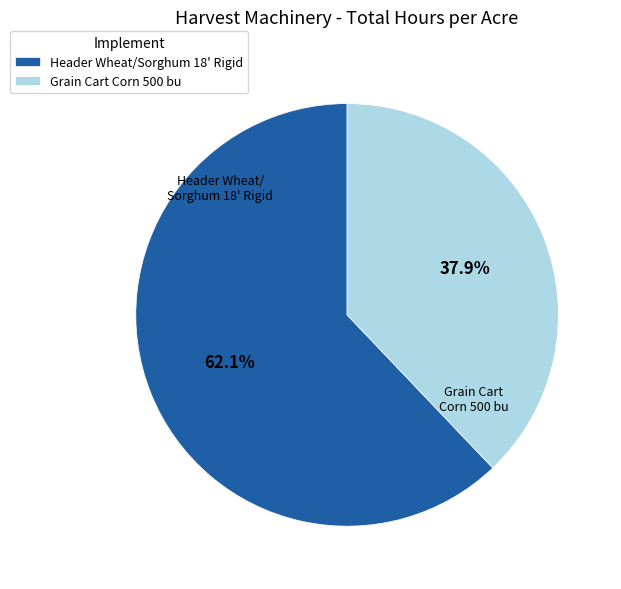

What portion of the pie excludes Header Wheat/Sorghum 18' Rigid?

37.9%